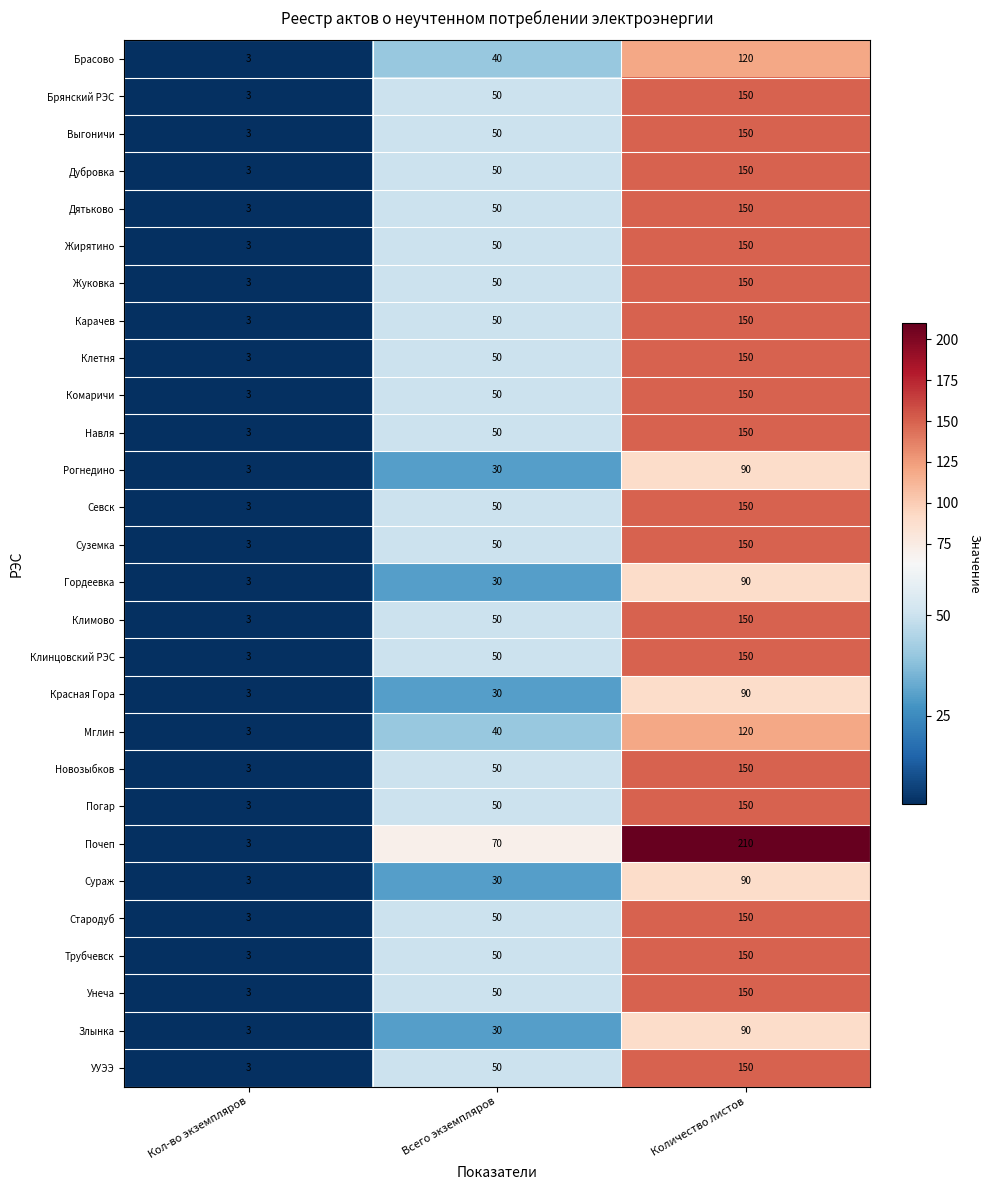

Count the Суземка values in the range 3 to 150.

3